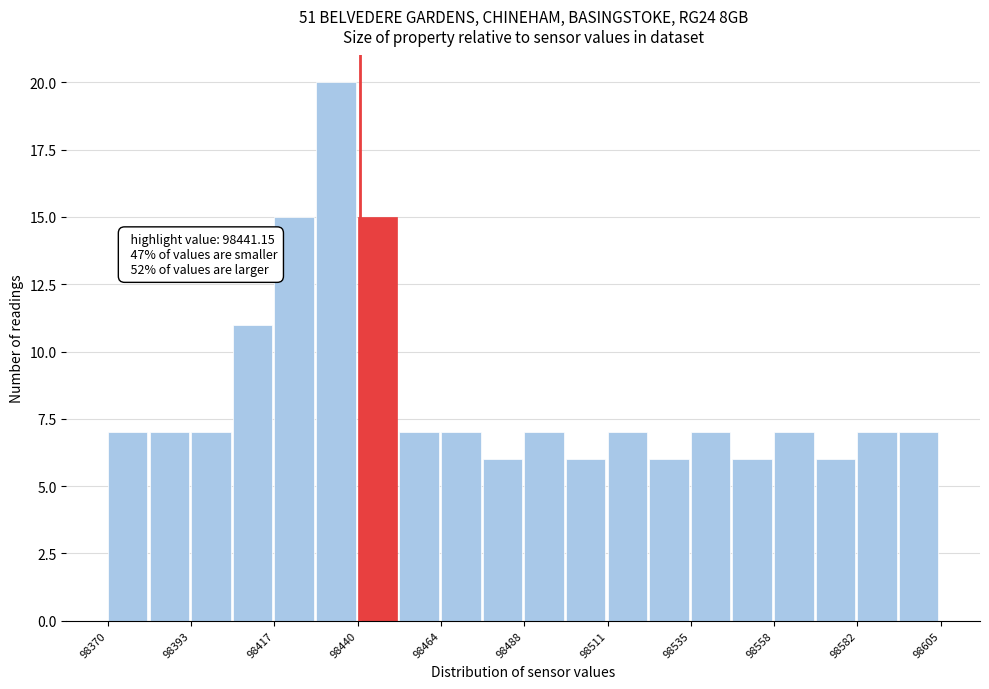

Read against the x-axis, roughly where is the centre of the tallest bar?

98435